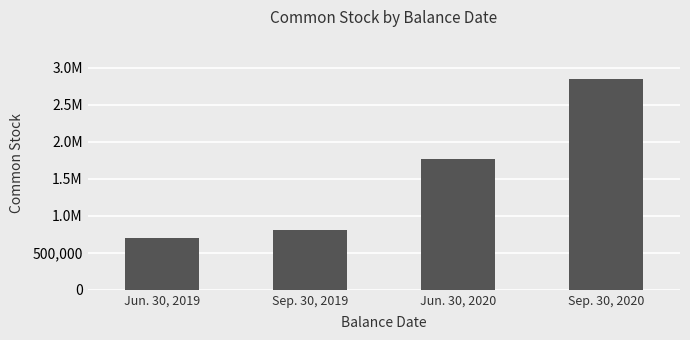

Where does the data first go above 1763278?

Sep. 30, 2020